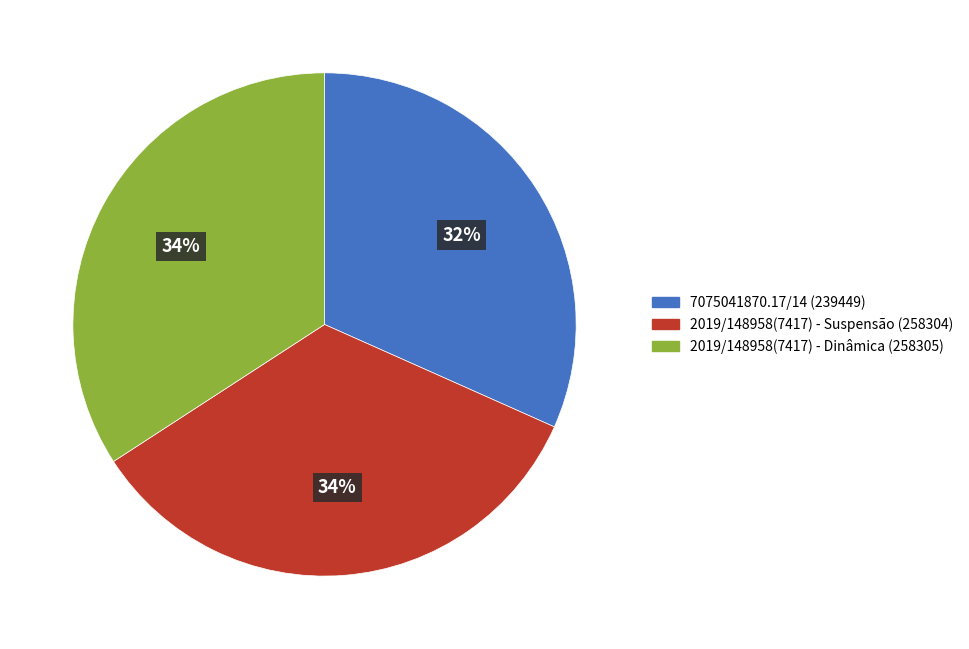

To the nearest percent, what is the combined percentage of 7075041870.17/14 and 2019/148958(7417) - Dinâmica?

66%